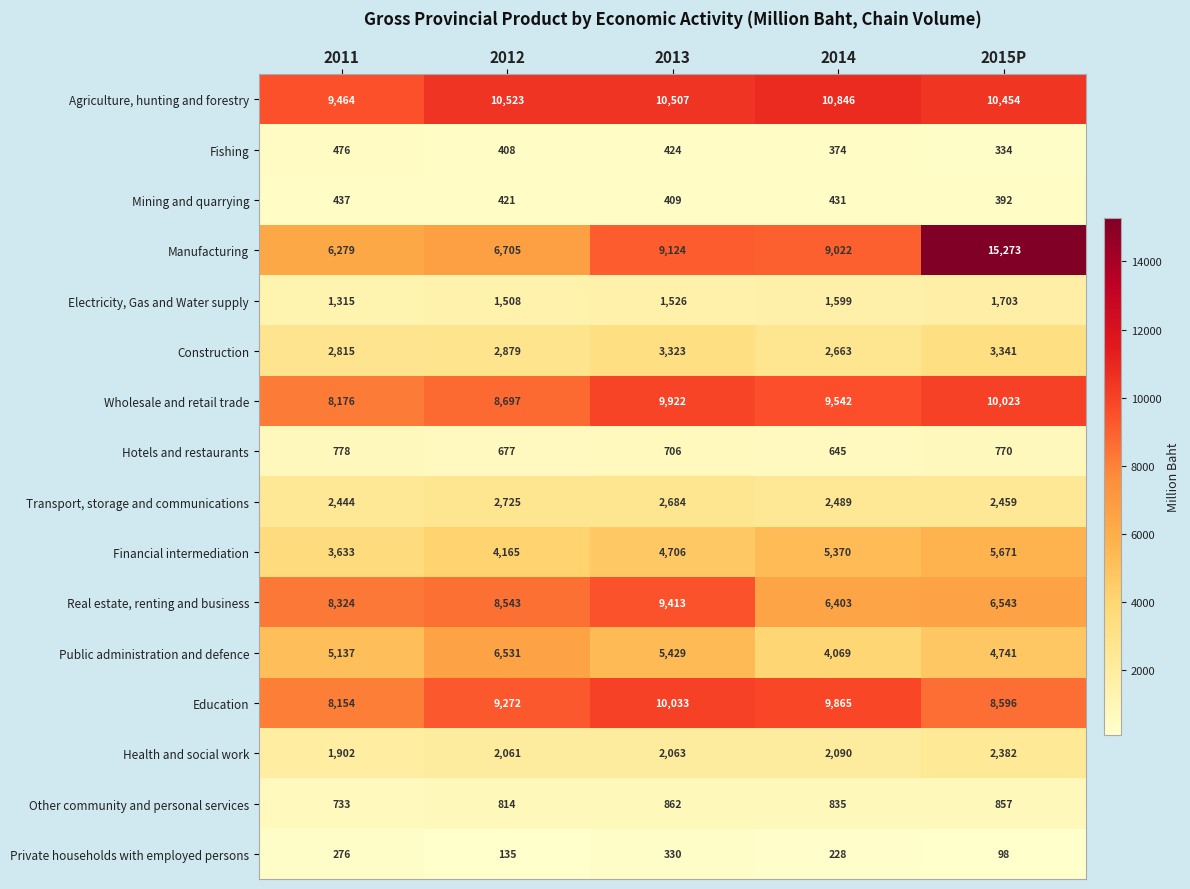

What is the maximum value shown in the chart?

15273